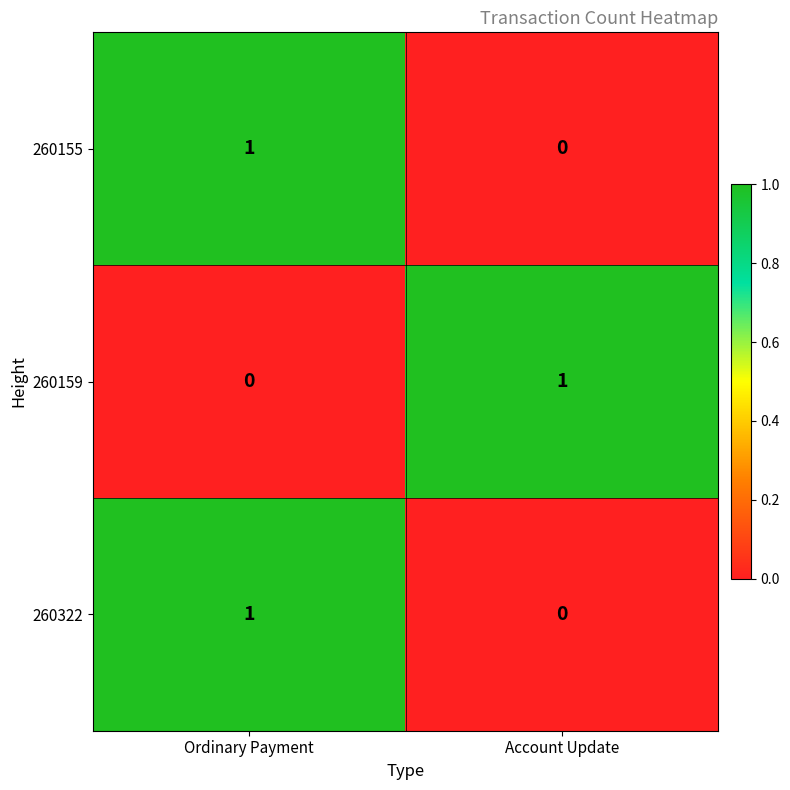

List the labels in order of 260155 value, smallest first.

Account Update, Ordinary Payment